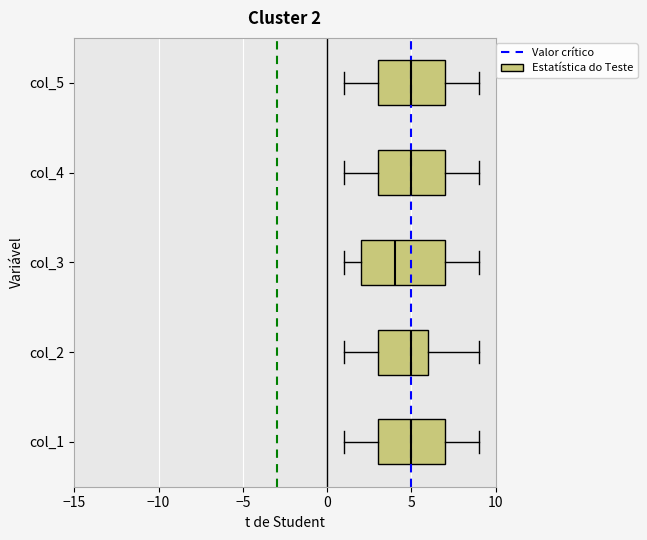

Comparing the boxes themselves (not the whiskers), which one is the widest?

col_3